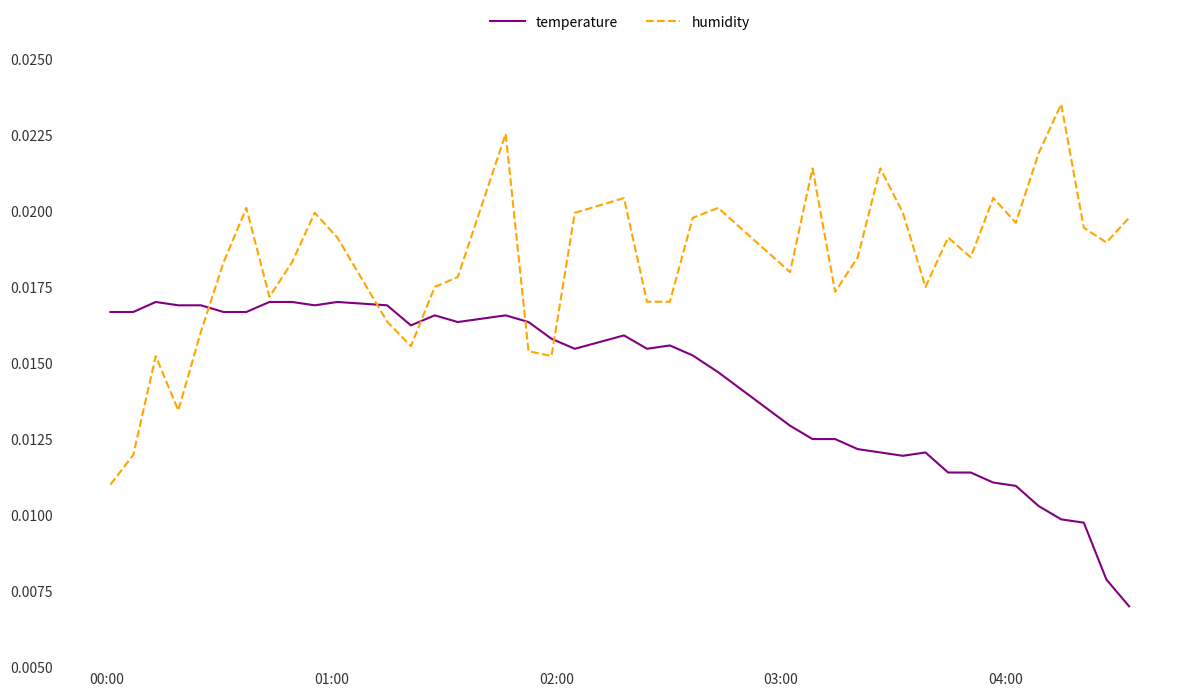

Which series has the largest total across all categories?

humidity